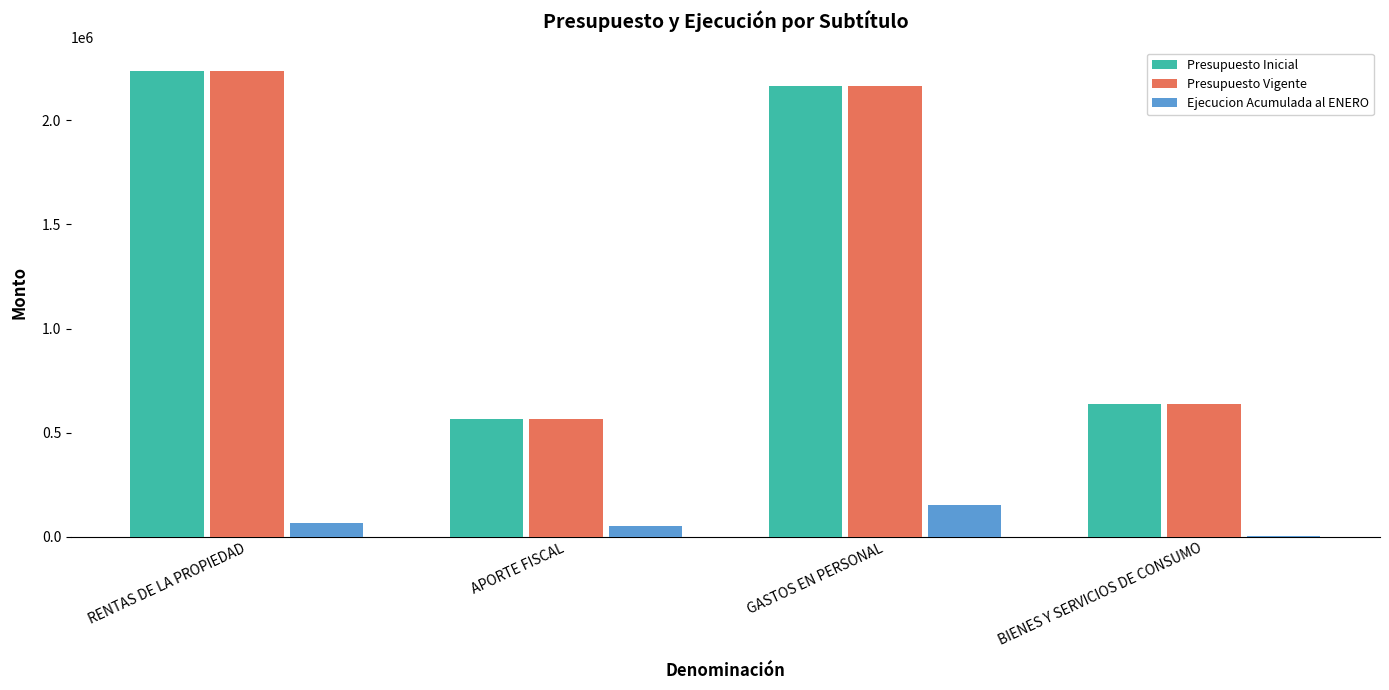

True or false: Presupuesto Inicial has a value of 351835 at BIENES Y SERVICIOS DE CONSUMO.

False